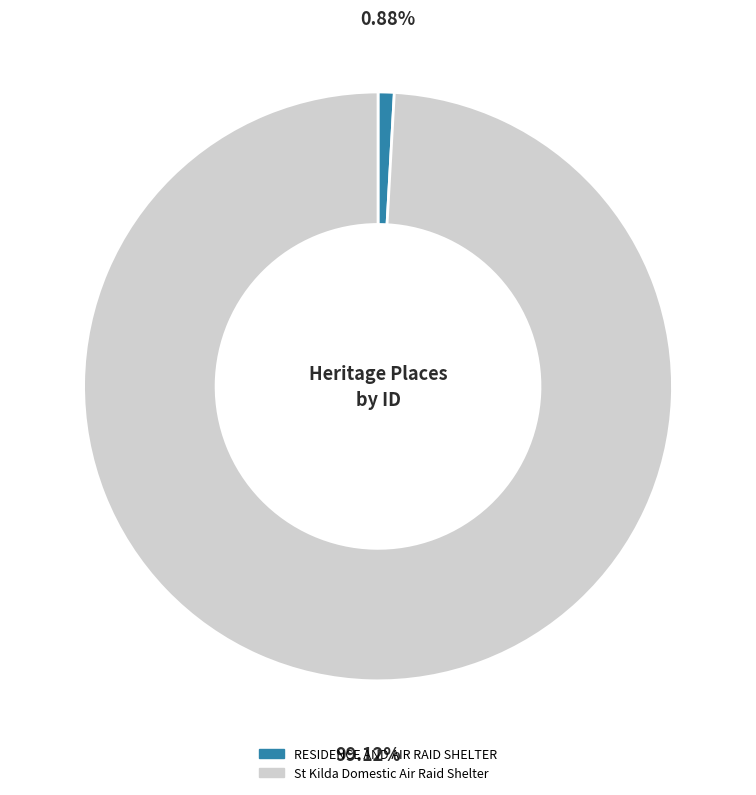

What percentage do St Kilda Domestic Air Raid Shelter and RESIDENCE AND AIR RAID SHELTER together represent?

100.0%